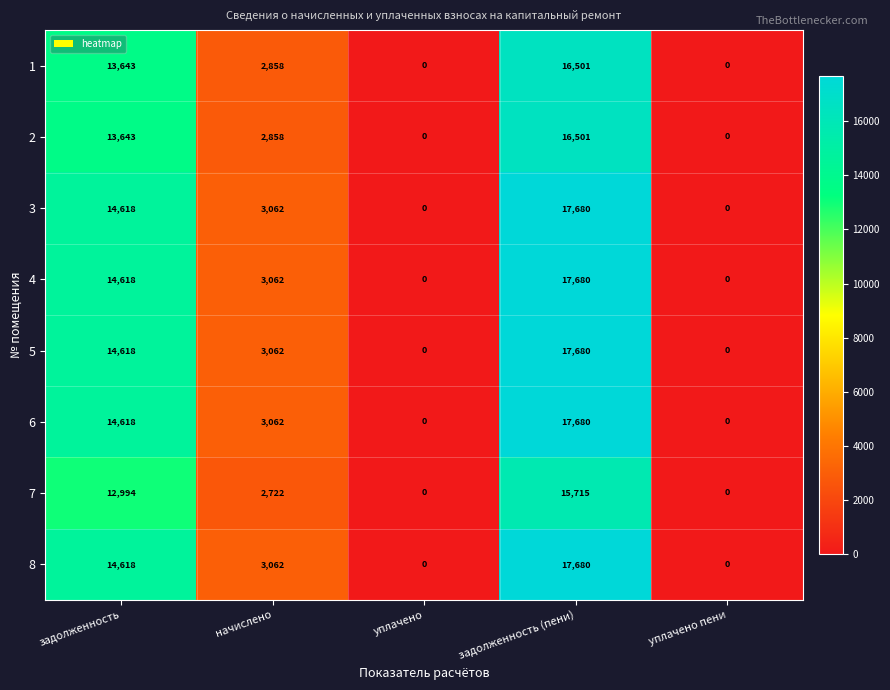

At how many categories does at least one series exceed 12261?

2